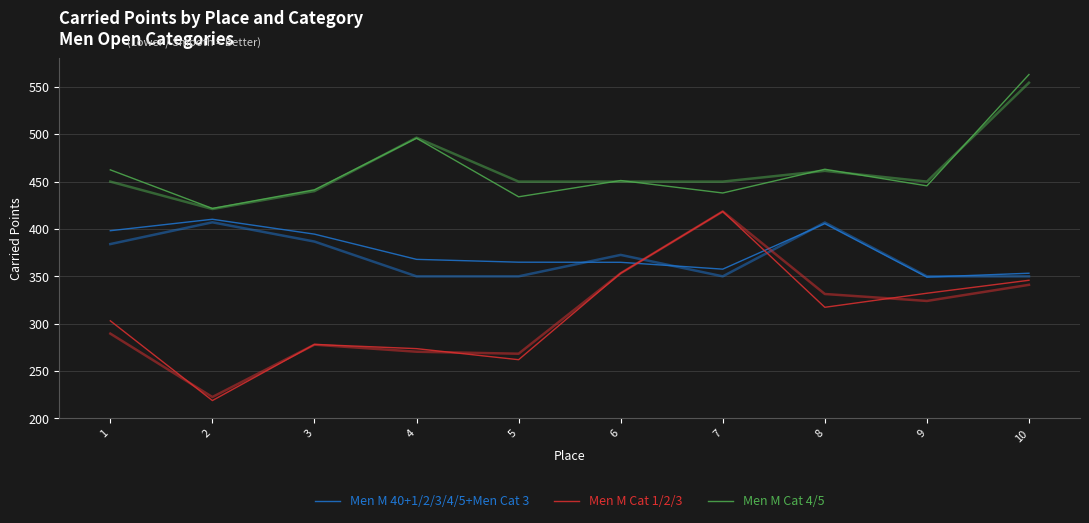

Reading left to right, what are all the values shown in this chart?

Men M 40+1/2/3/4/5+Men Cat 3: 1=398.2	2=410.3	3=394.5	4=367.9	5=364.9	6=364.8	7=357.6	8=405.6	9=349.2	10=353.3
Men M Cat 1/2/3: 1=303.1	2=218.9	3=278.1	4=273.7	5=262.0	6=353.3	7=418.5	8=317.3	9=332.2	10=345.9
Men M Cat 4/5: 1=462.4	2=421.7	3=441.4	4=495.8	5=434.0	6=451.2	7=438.0	8=463.0	9=445.5	10=563.0